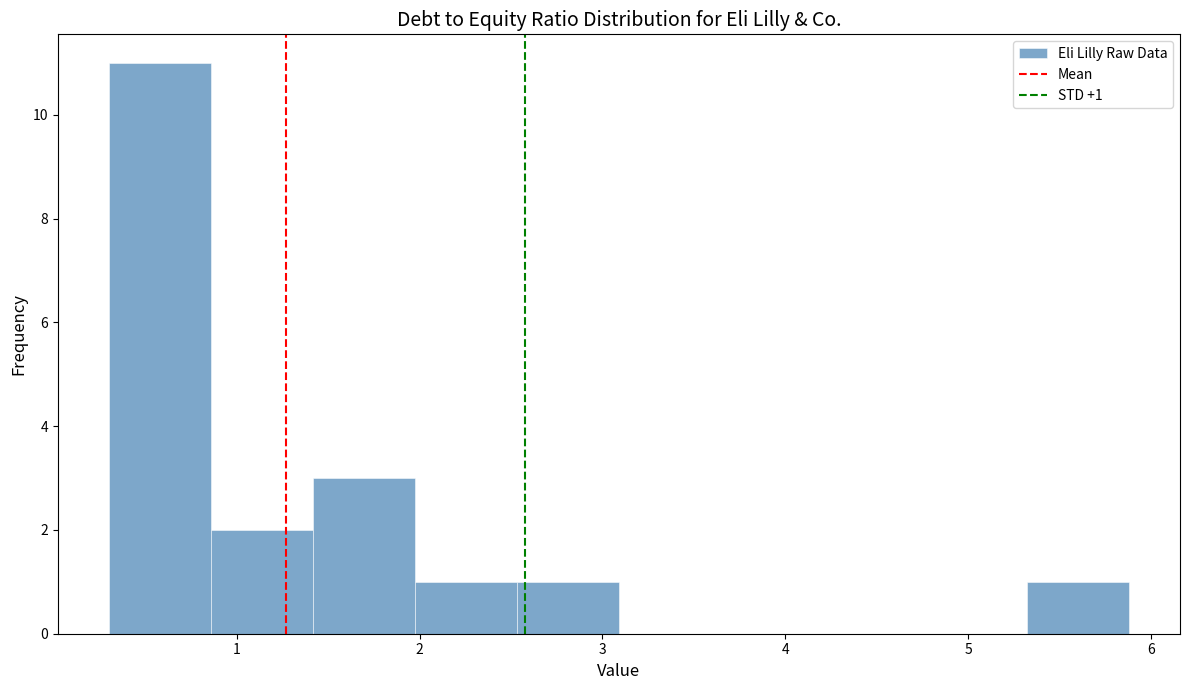

Over which range of the x-axis is the bar tallest?

0.3 to 0.9